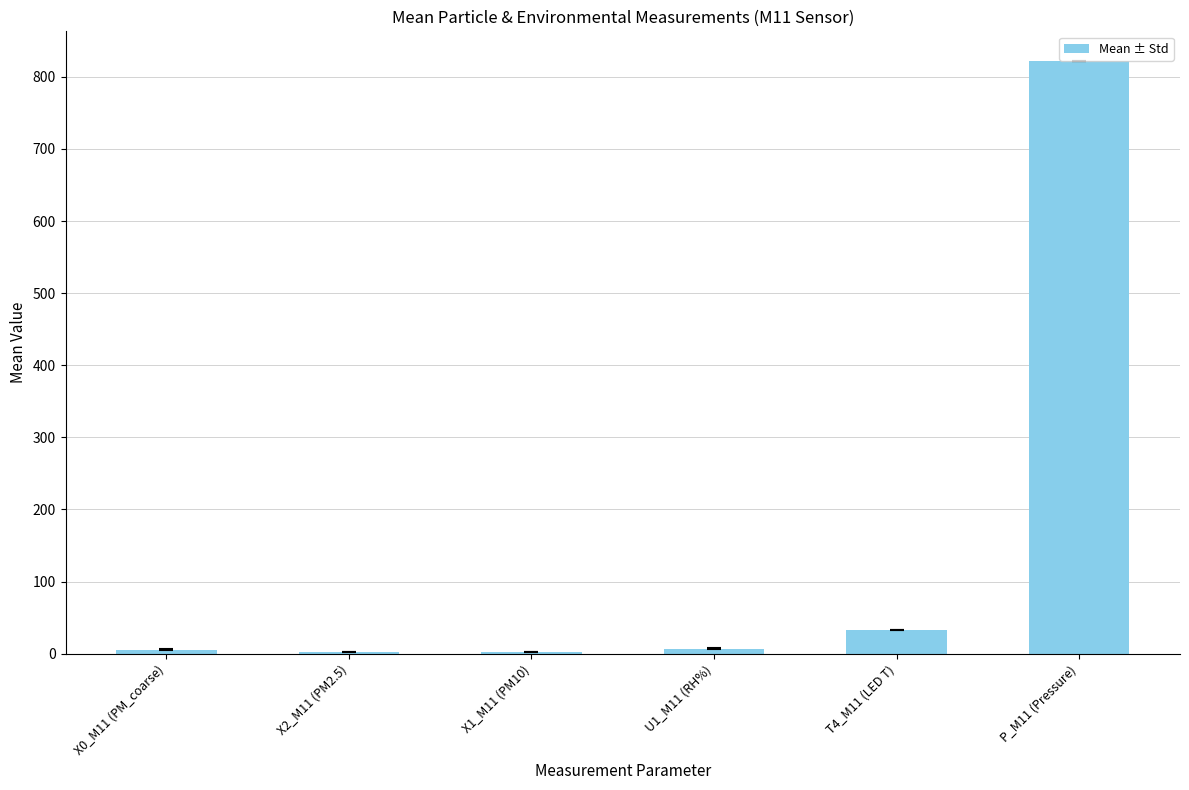

At which category does the chart reach its peak across all series?

P_M11 (Pressure)